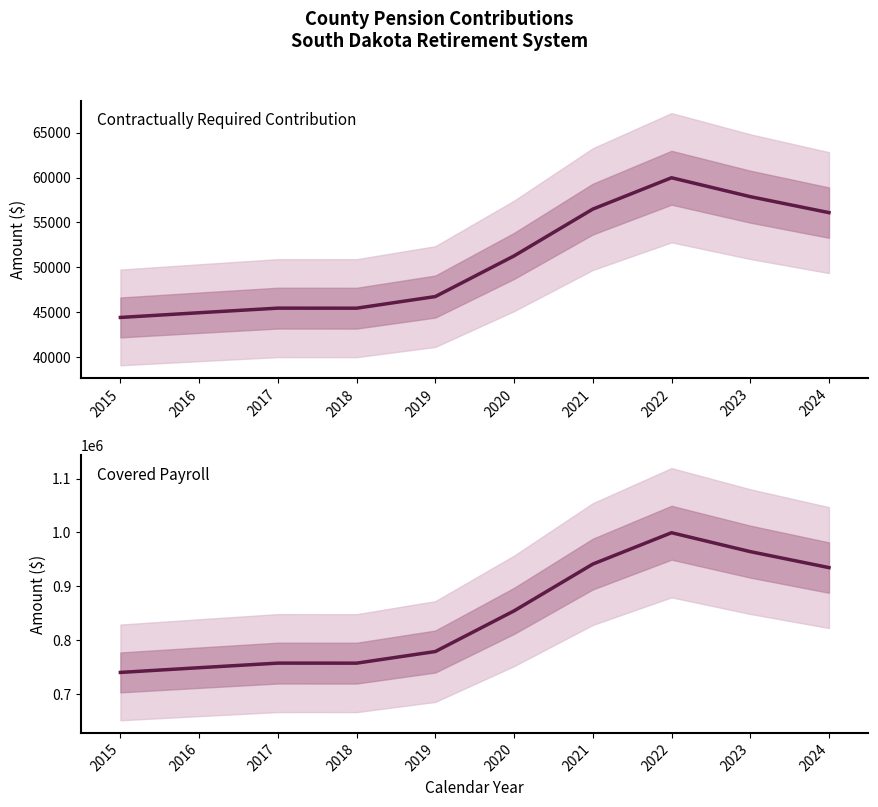

Rank the series by their average value, from lowest to highest.

Contractually Required Contribution, Covered Payroll